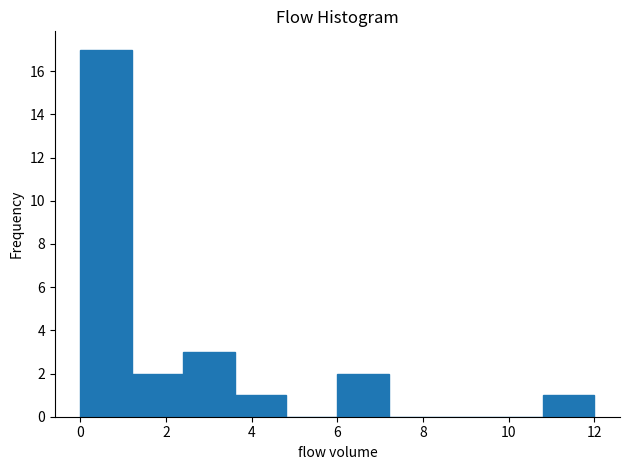

Reading left to right, transcribe this chart: for each bar, give the range it covers on the x-axis and its height. The values are not printed on the chart, so give them approximately, as read against the axis.

0.0 to 1.2: 17
1.2 to 2.4: 2
2.4 to 3.6: 3
3.6 to 4.8: 1
4.8 to 6.0: 0
6.0 to 7.2: 2
7.2 to 8.4: 0
8.4 to 9.6: 0
9.6 to 10.8: 0
10.8 to 12.0: 1